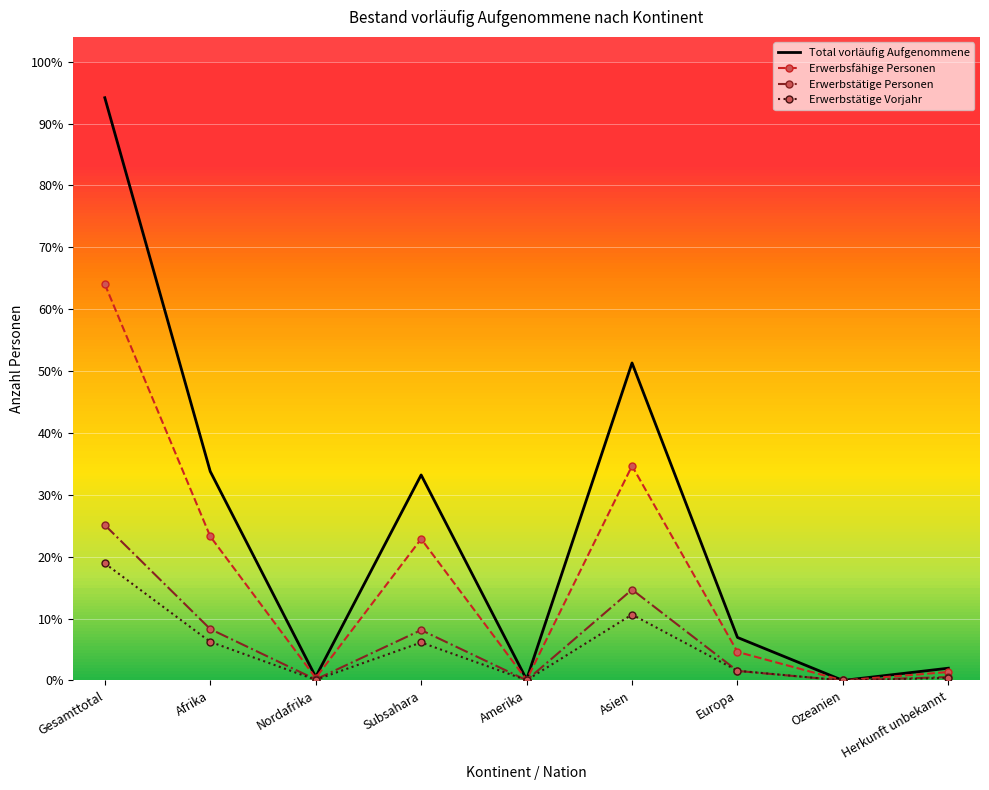

What is the sum of all Erwerbsfähige Personen values?

75674